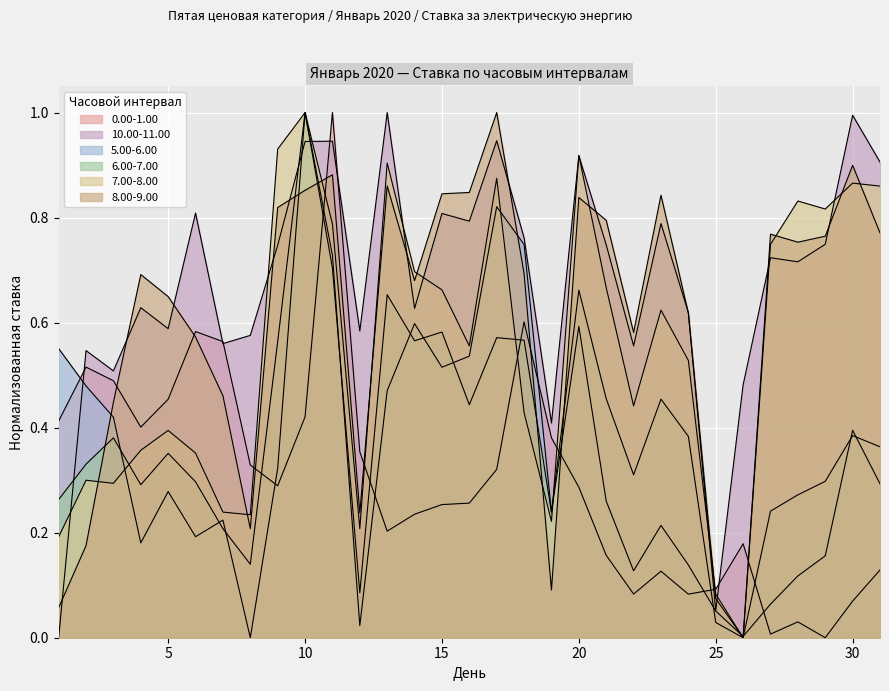

What is the difference between the 5.00-6.00 values at 8 and 15?

0.5